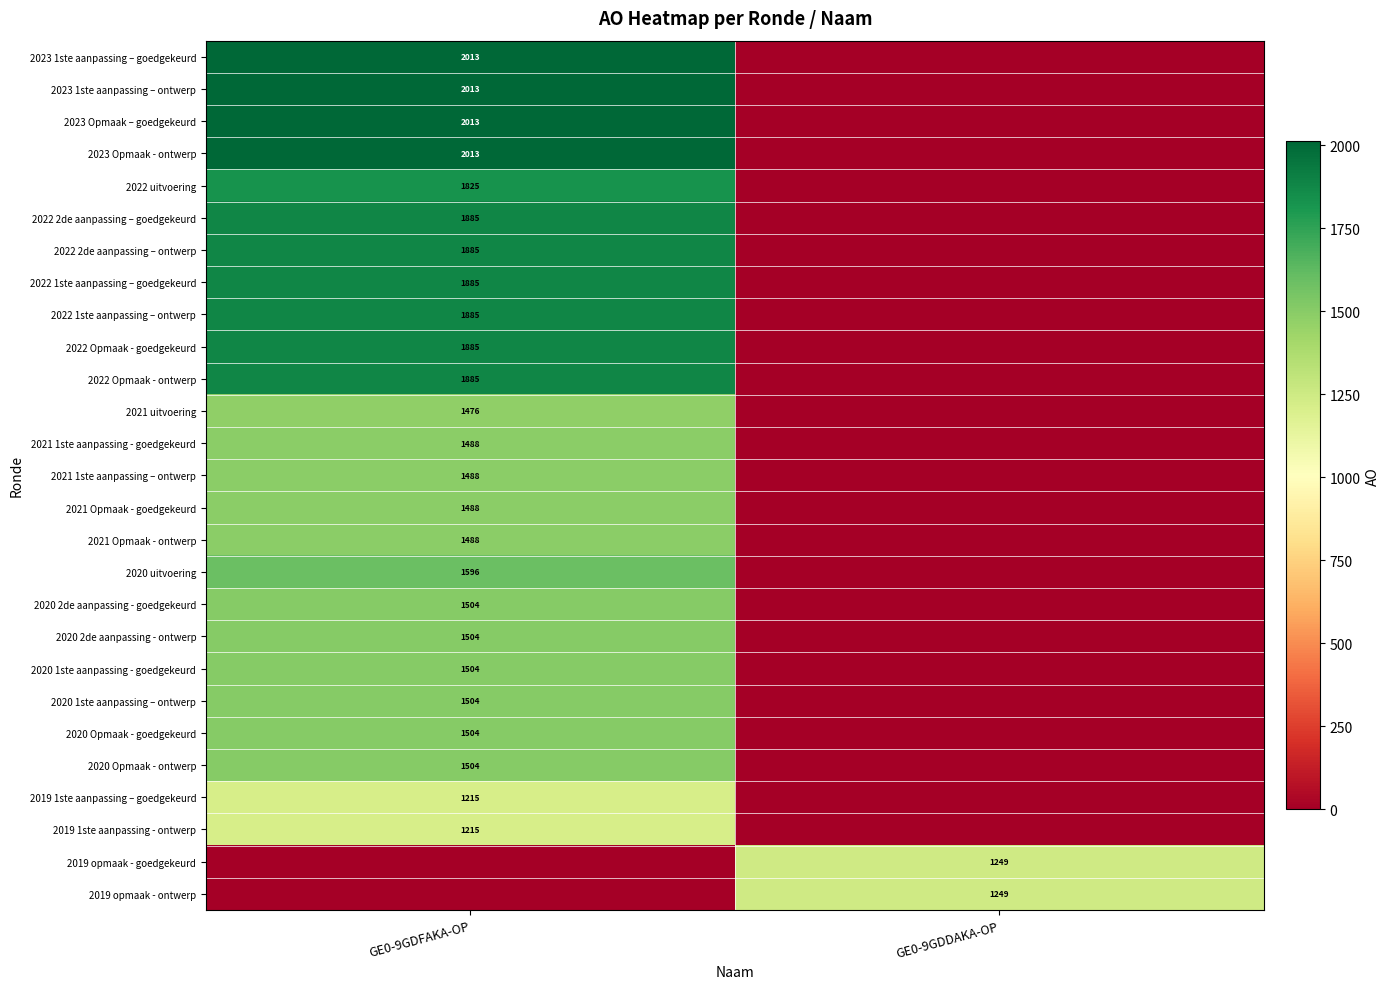

The value of 2021 Opmaak - goedgekeurd at GE0-9GDFAKA-OP is 2097. True or false?

False